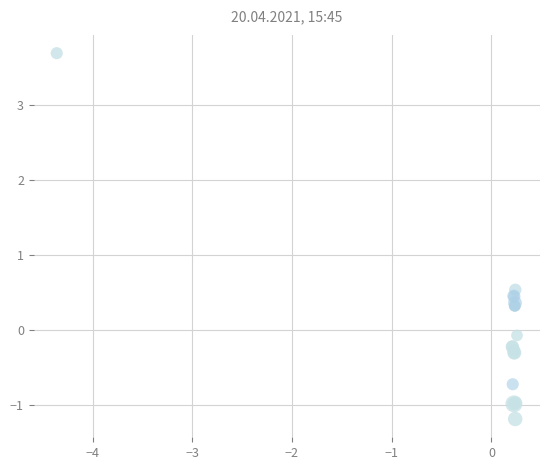

What Y value in the scatter plot is closest to 1?

0.5